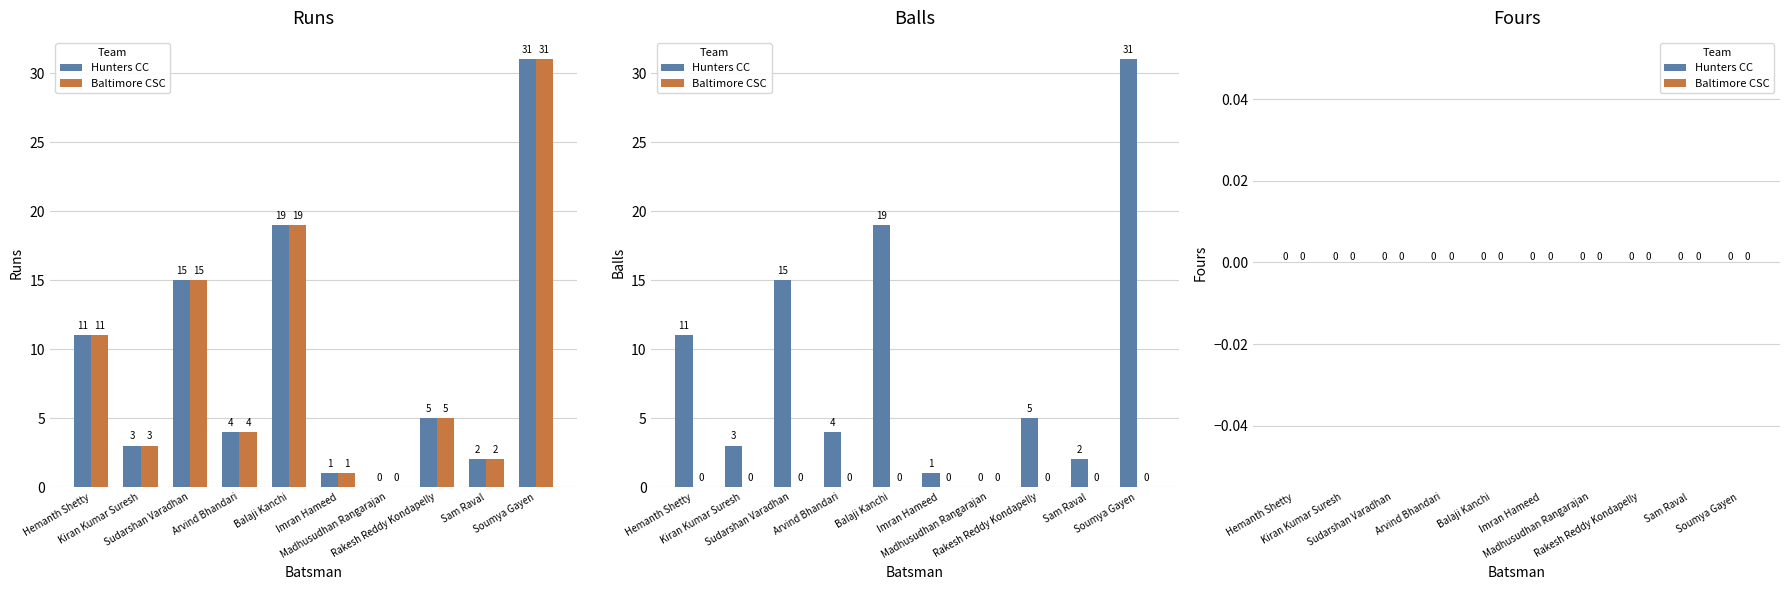

What is the greatest value displayed?

31